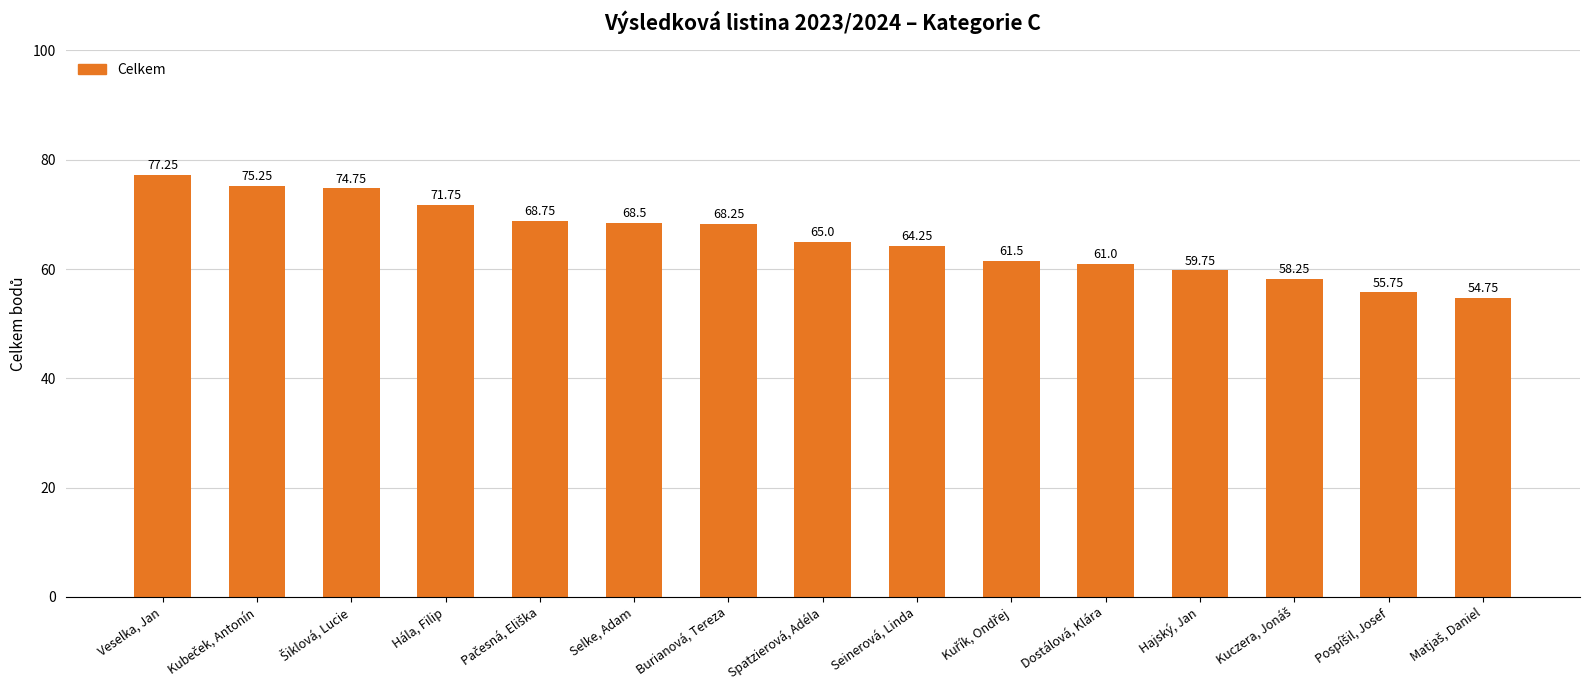

At which label does the data first exceed 65?

Veselka, Jan